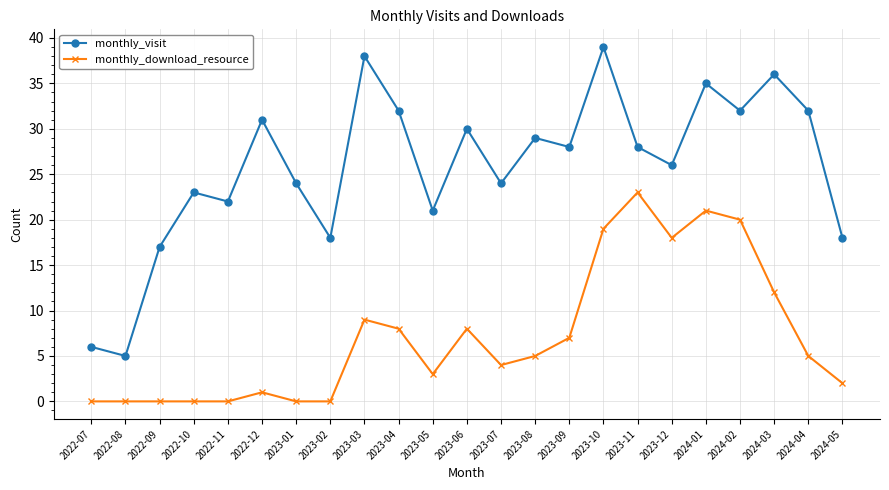

True or false: monthly_visit and monthly_download_resource cross at least once.

False